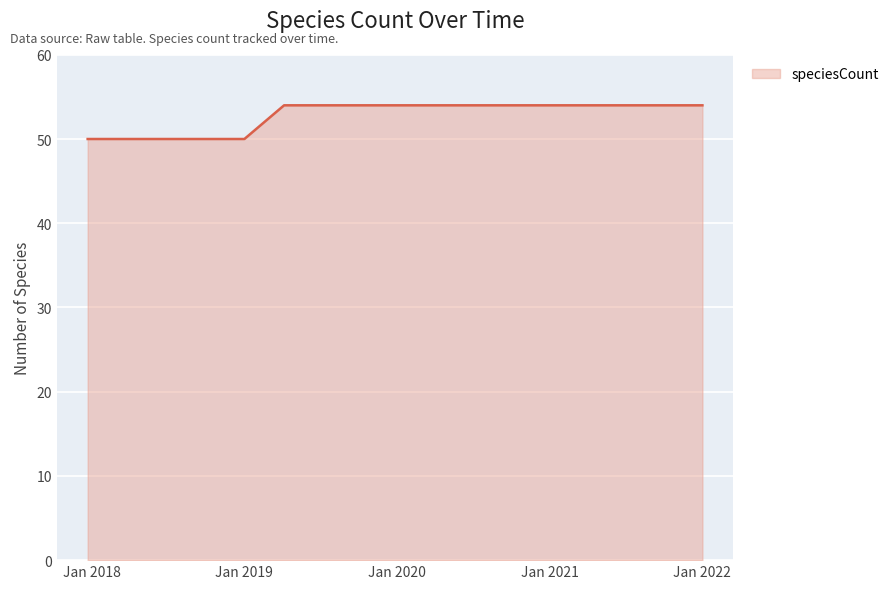

What is the minimum value shown in the chart?

50